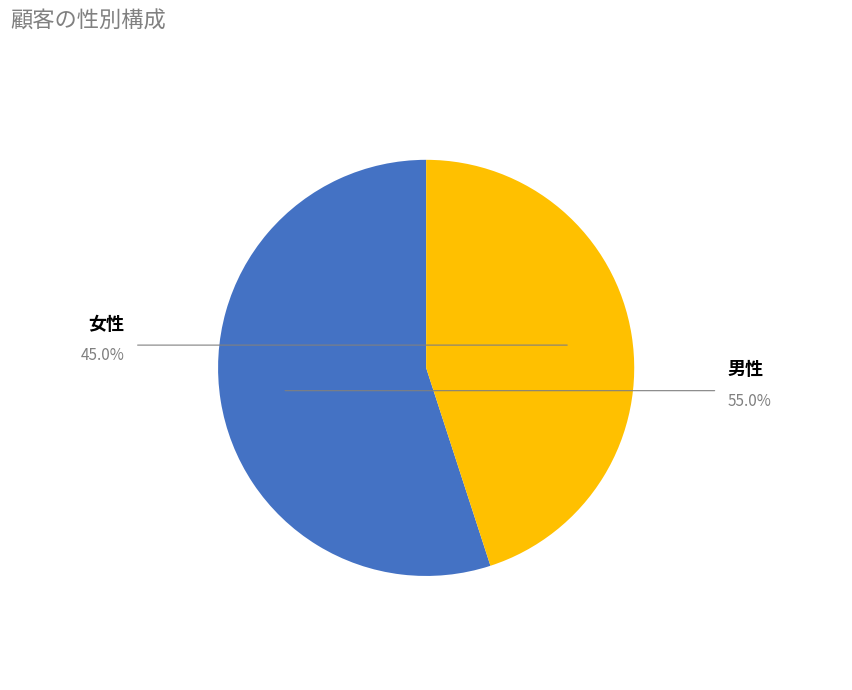

Is there a majority slice in this chart?

Yes